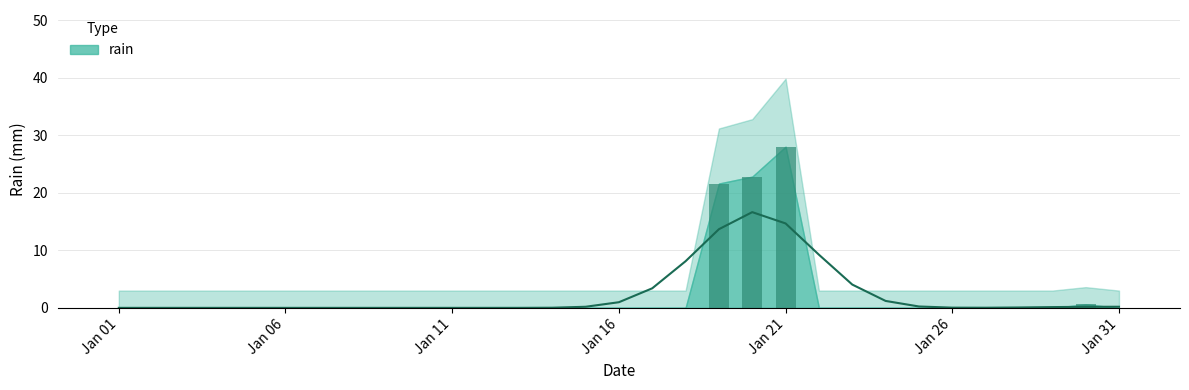

True or false: the data shows 10.9 at 2012-01-14.

False